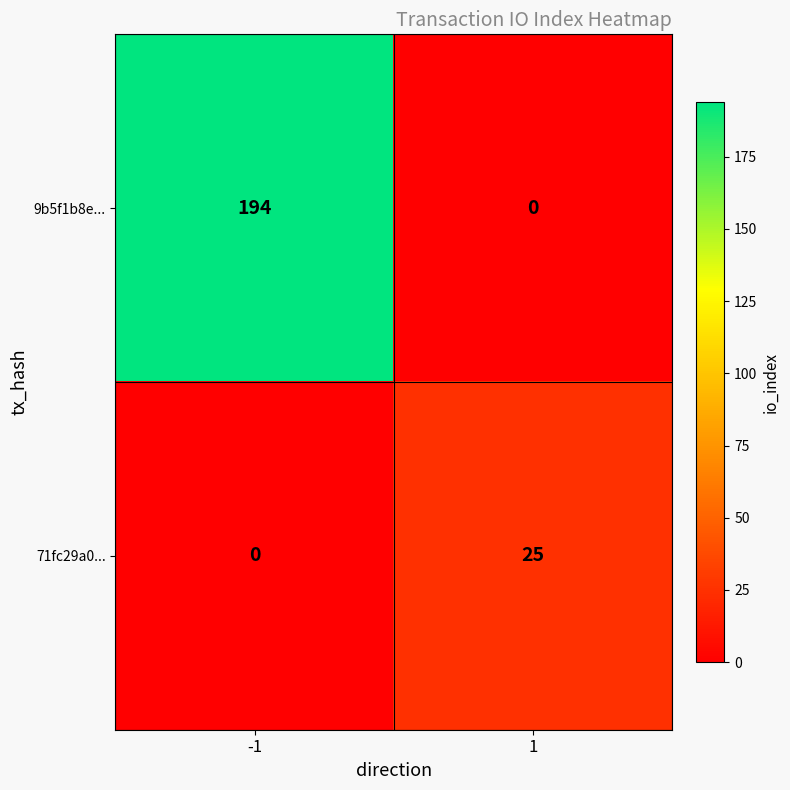

Which series has the largest total across all categories?

9b5f1b8e...